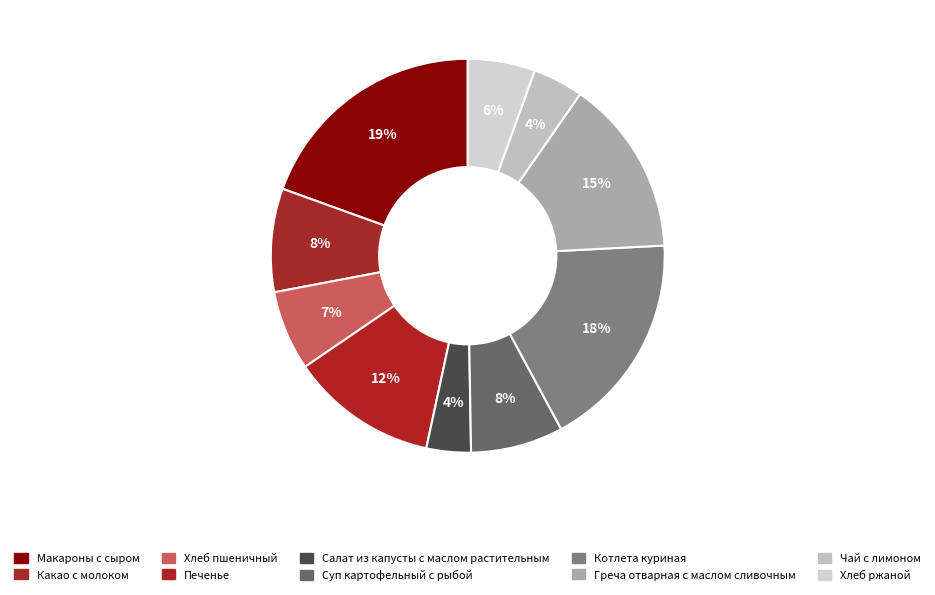

What is the smallest slice in the pie chart?

Салат из капусты с маслом растительным